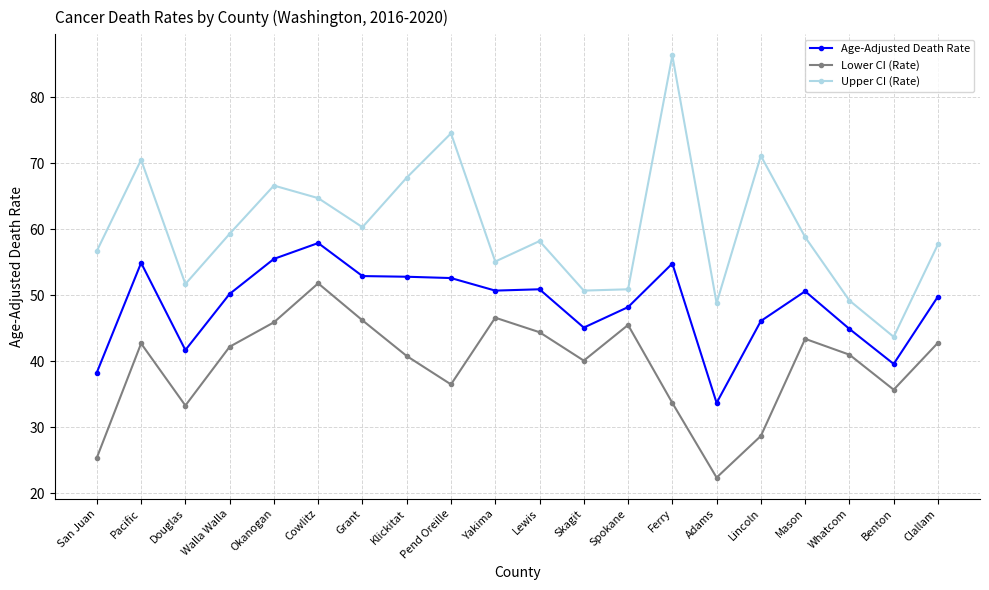

Which series changed the most between Grant and Lincoln?

Lower CI (Rate)